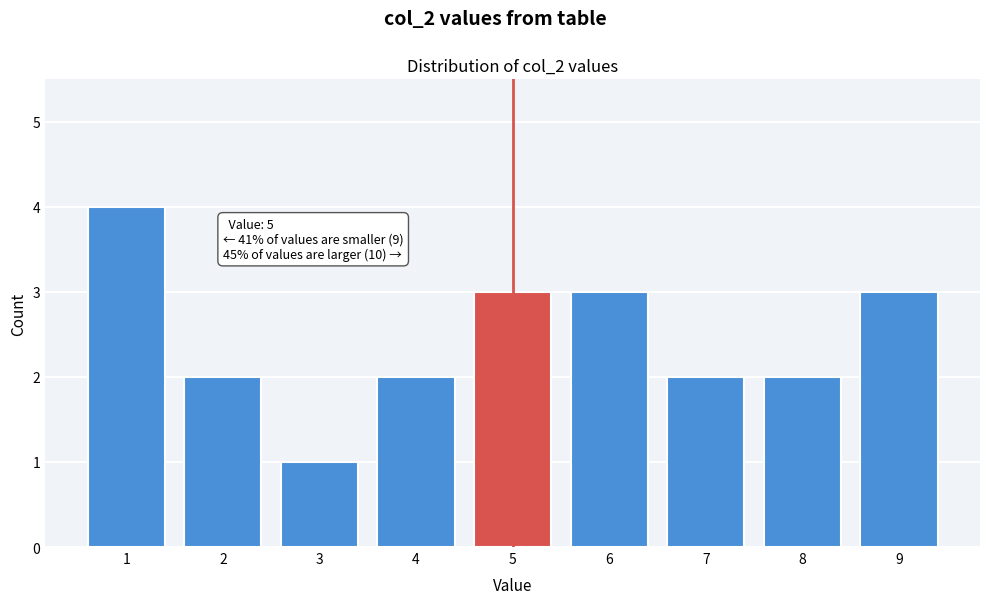

Over which range of the x-axis is the bar tallest?

0.5 to 1.5